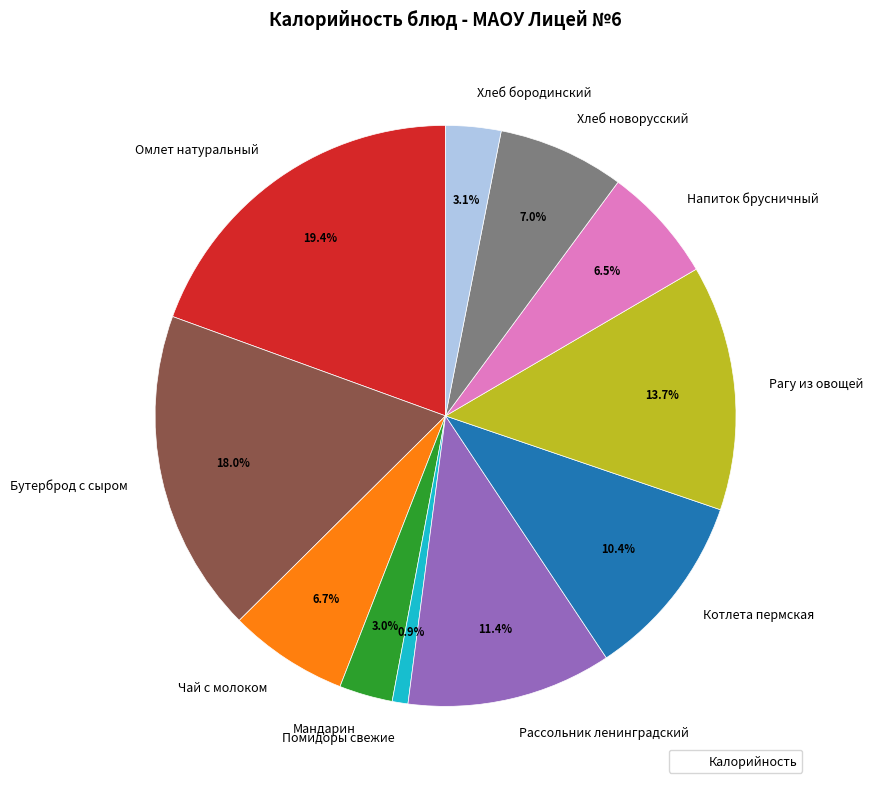

Is Рагу из овощей the majority of the pie?

No